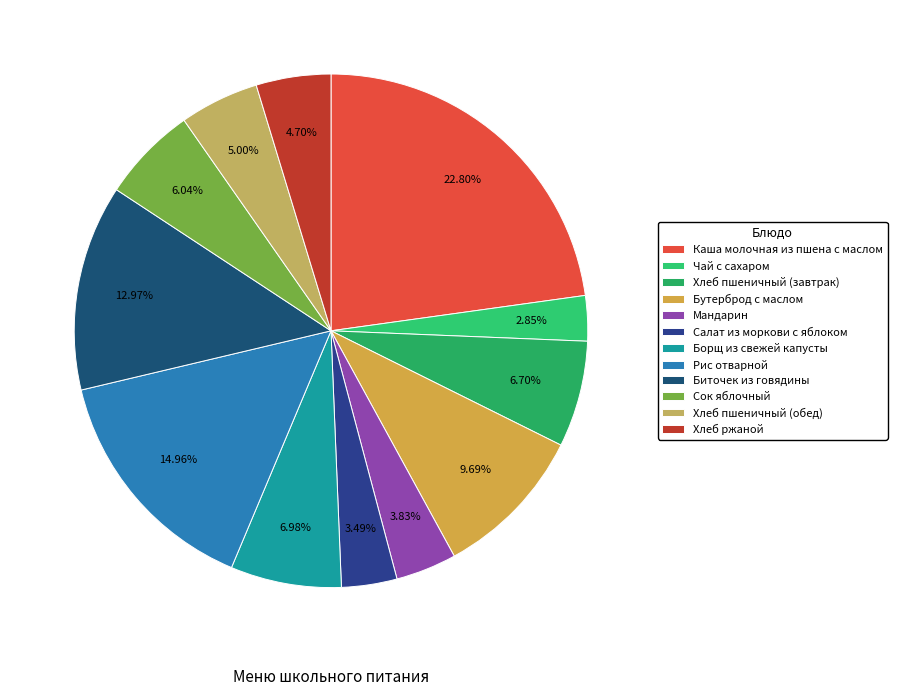

To the nearest percent, what portion does Хлеб ржаной represent?

5%